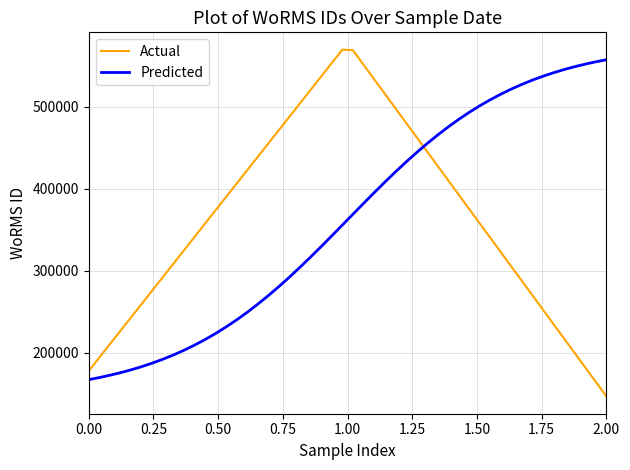

What is the maximum value shown in the chart?

569586.6